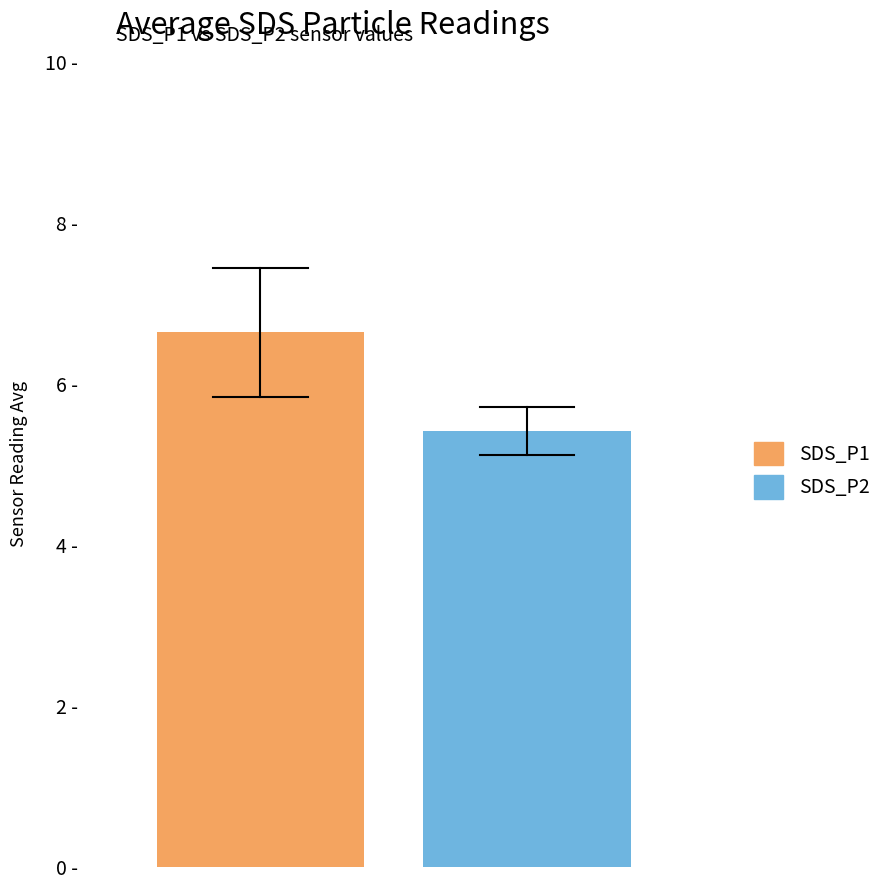

What are all the series names shown in the legend?

SDS_P1, SDS_P2